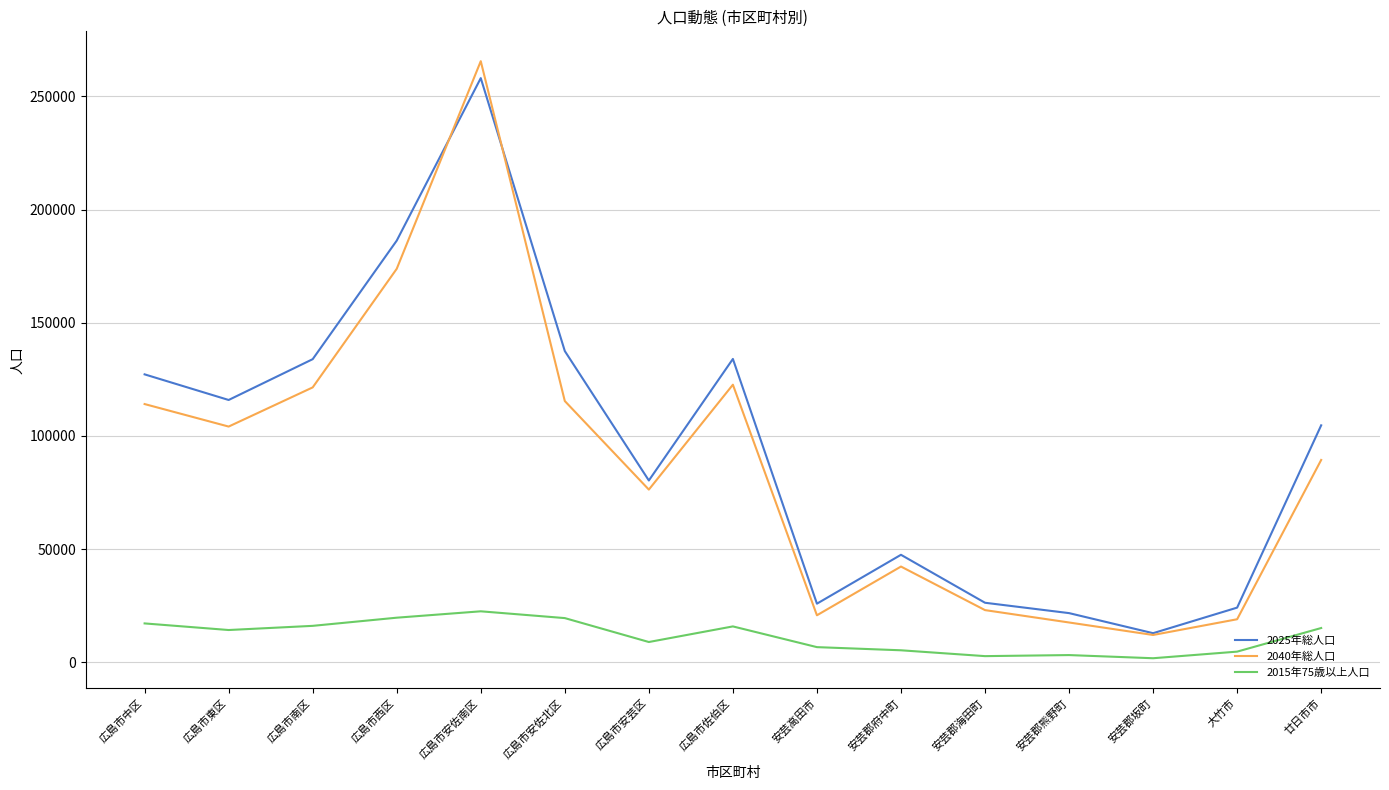

Rank the series at 広島市東区 from highest to lowest value.

2025年総人口, 2040年総人口, 2015年75歳以上人口